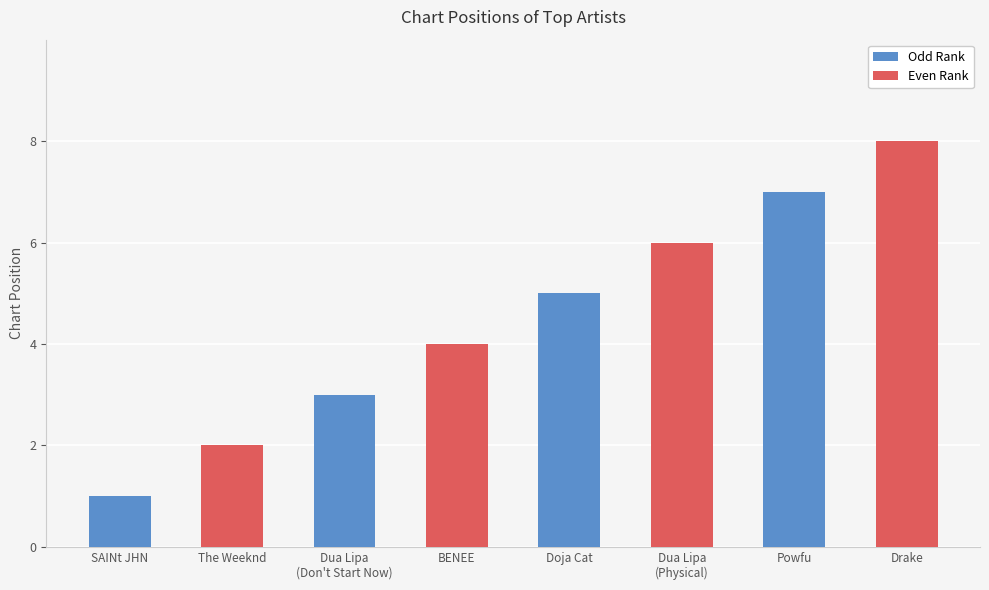

Reading left to right, list all the values displayed in this chart.

1	2	3	4	5	6	7	8